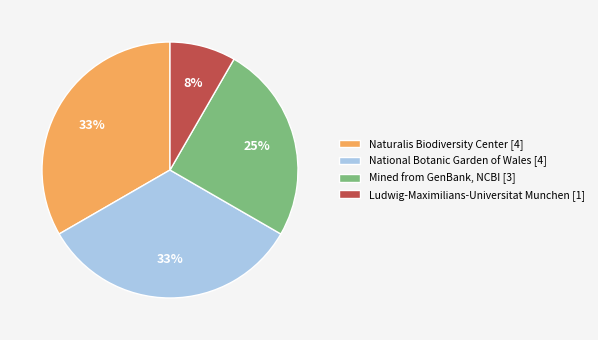

Is there a majority slice in this chart?

No